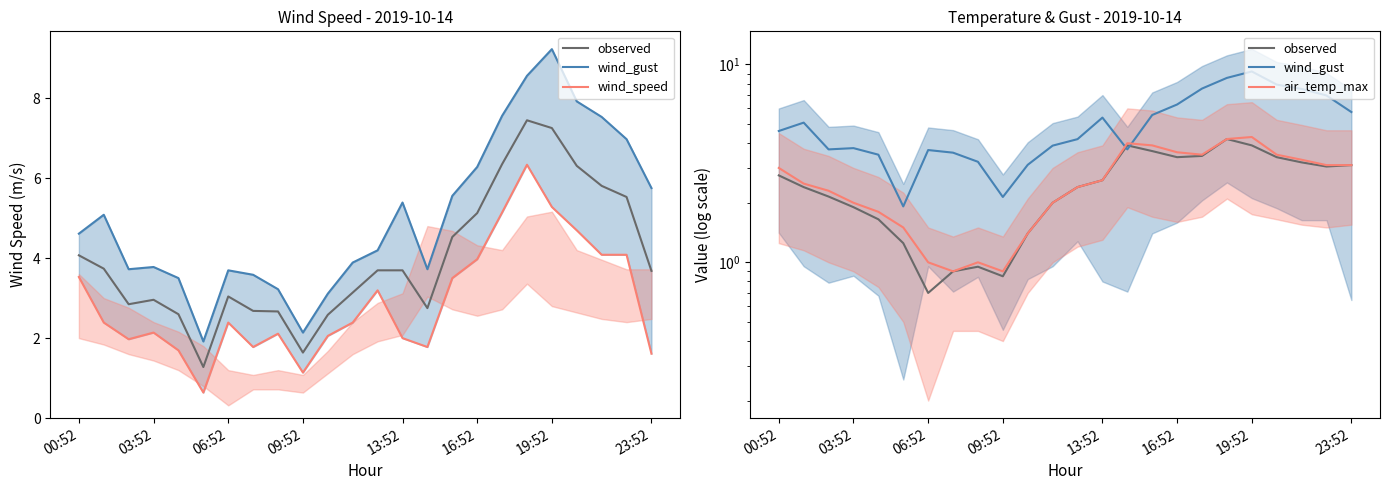

True or false: observed has more than 0 points higher than both neighbors.

True